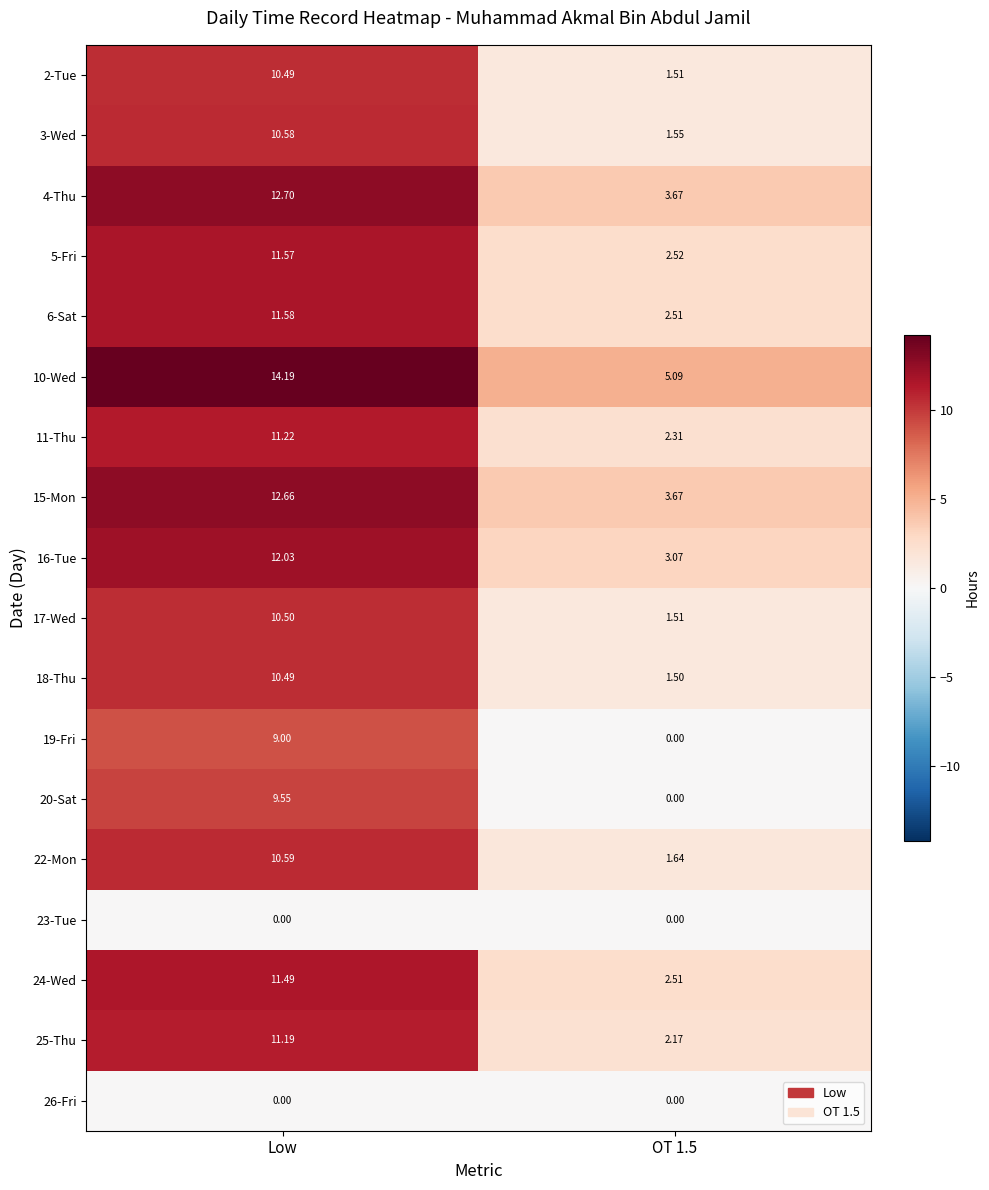

Which category has the highest value in the 18-Thu series?

Low